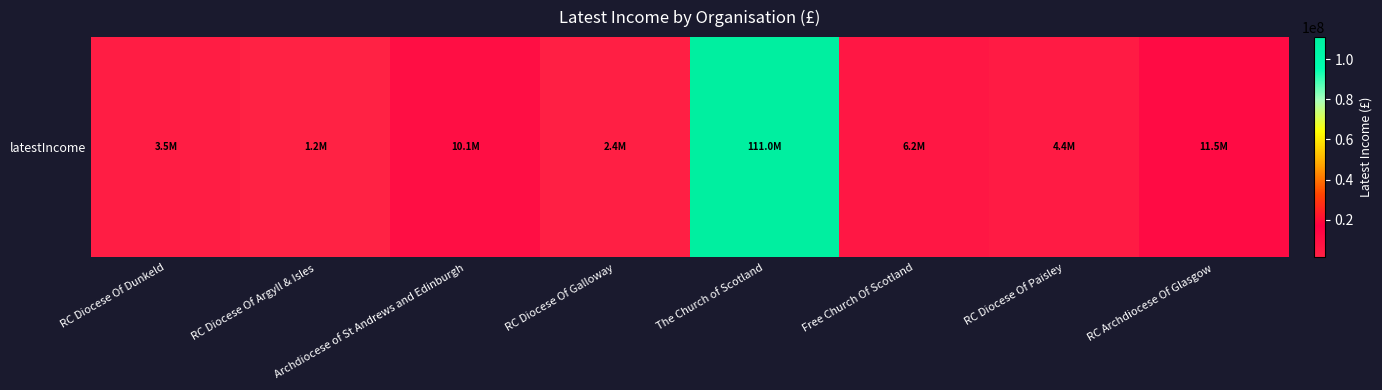

What is the sum of all values?

150386924